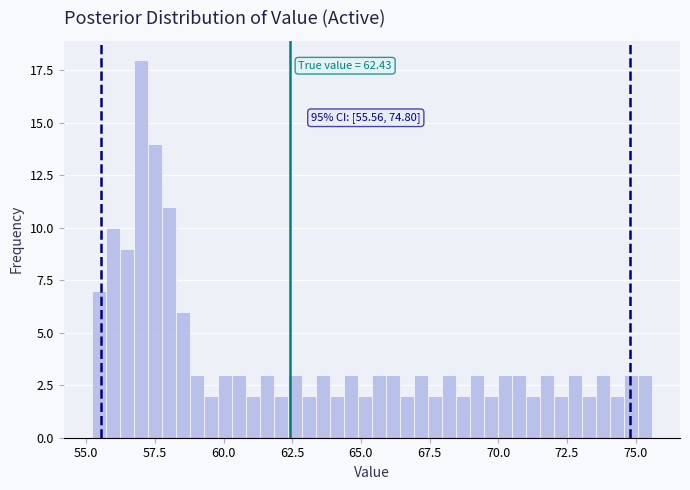

Read against the x-axis, roughly where is the centre of the tallest bar?

57.0